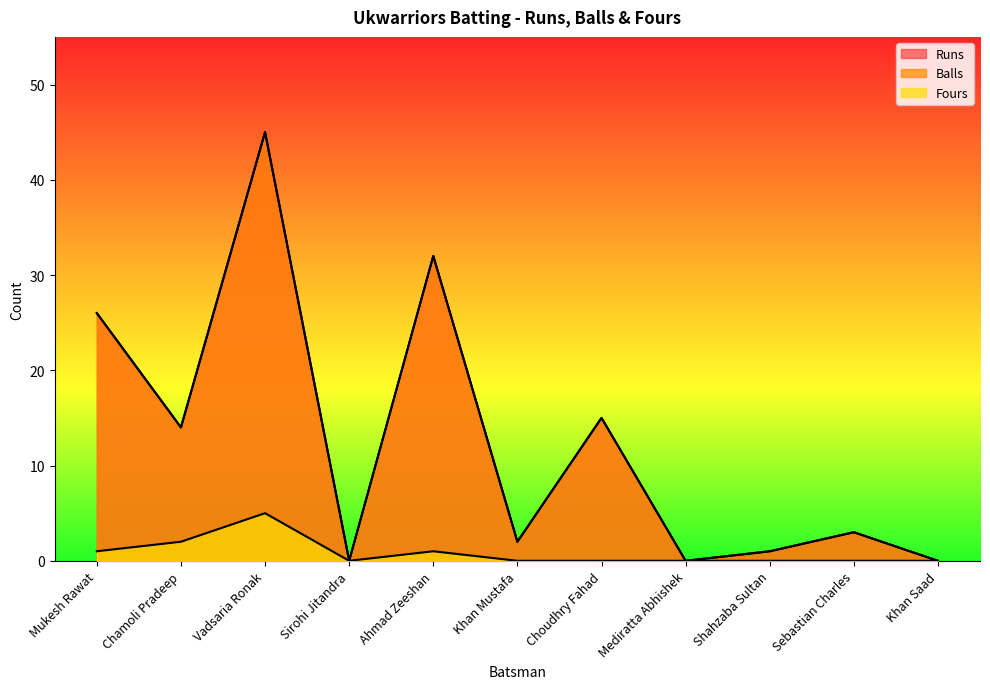

Is the value of Runs at Chamoli Pradeep greater than the value of Fours at Khan Mustafa?

Yes